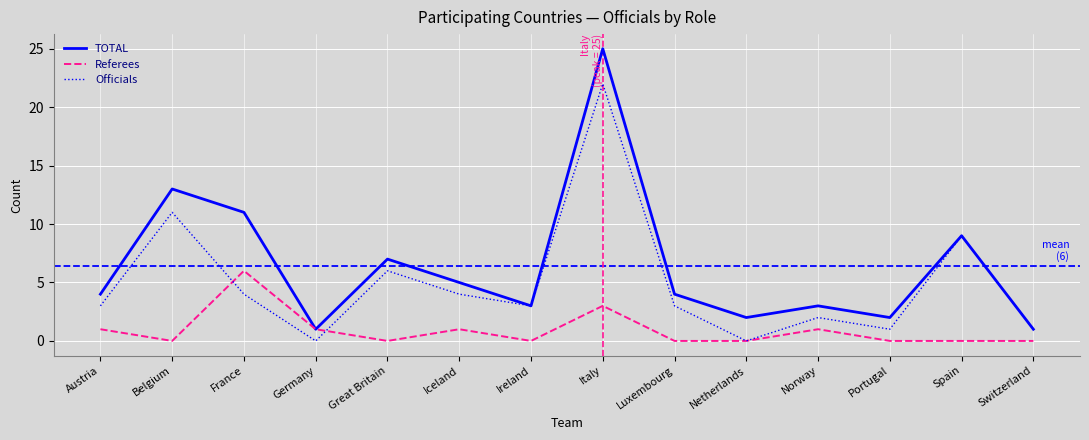

Reading left to right, extract all data points from this chart.

TOTAL: 4	13	11	1	7	5	3	25	4	2	3	2	9	1
Referees: 1	0	6	1	0	1	0	3	0	0	1	0	0	0
Officials: 3	11	4	0	6	4	3	22	3	0	2	1	9	1